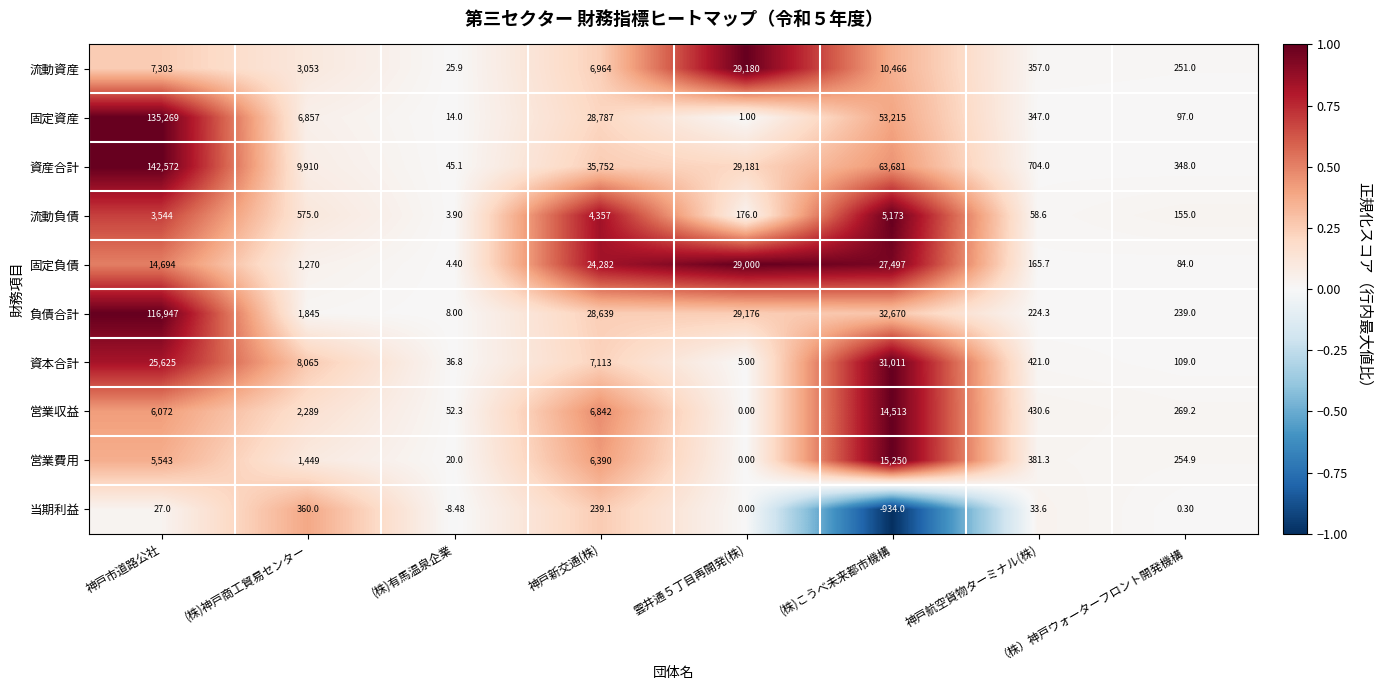

Which category has the lowest value across all series?

(株)こうべ未来都市機構